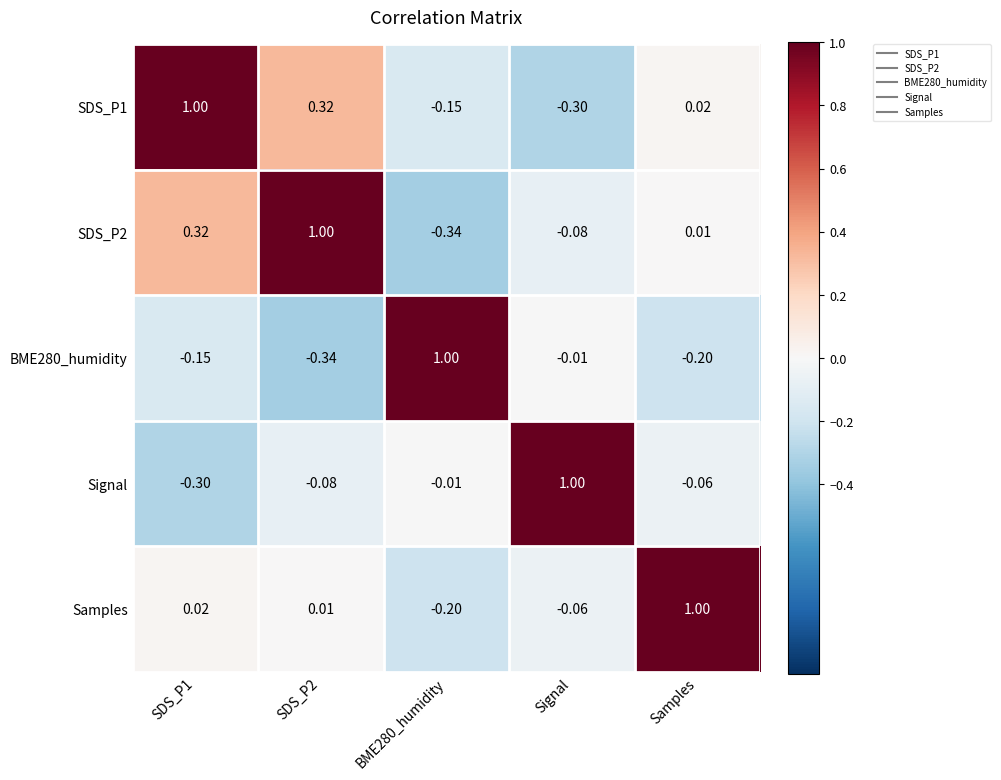

Rank the series at SDS_P2 from highest to lowest value.

SDS_P2, SDS_P1, Samples, Signal, BME280_humidity